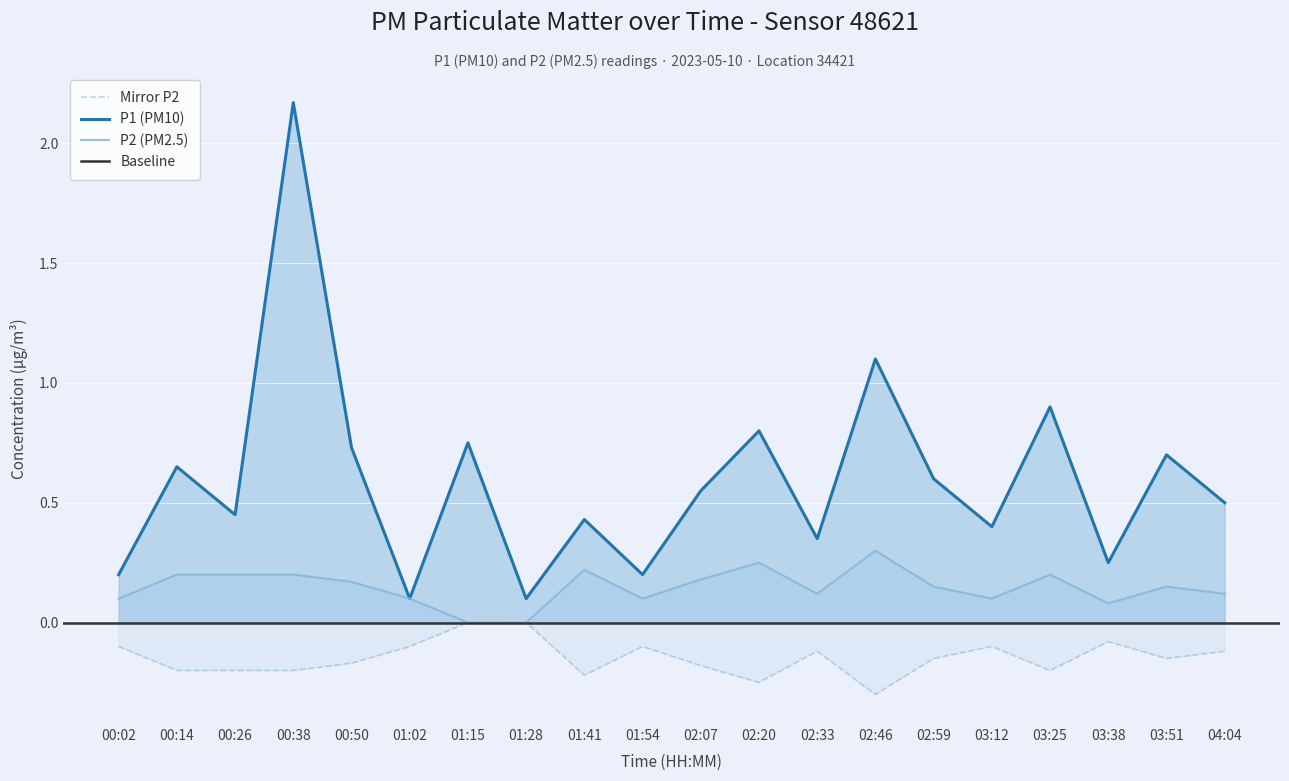

Where is the first local maximum for P1?

00:14